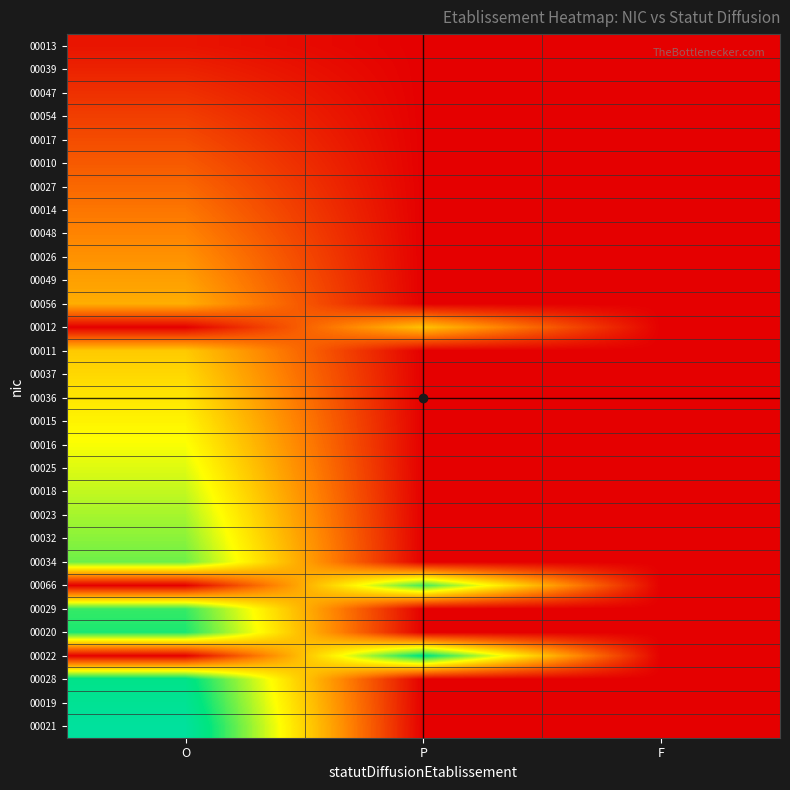

Between P and F, which series saw the biggest shift?

00022